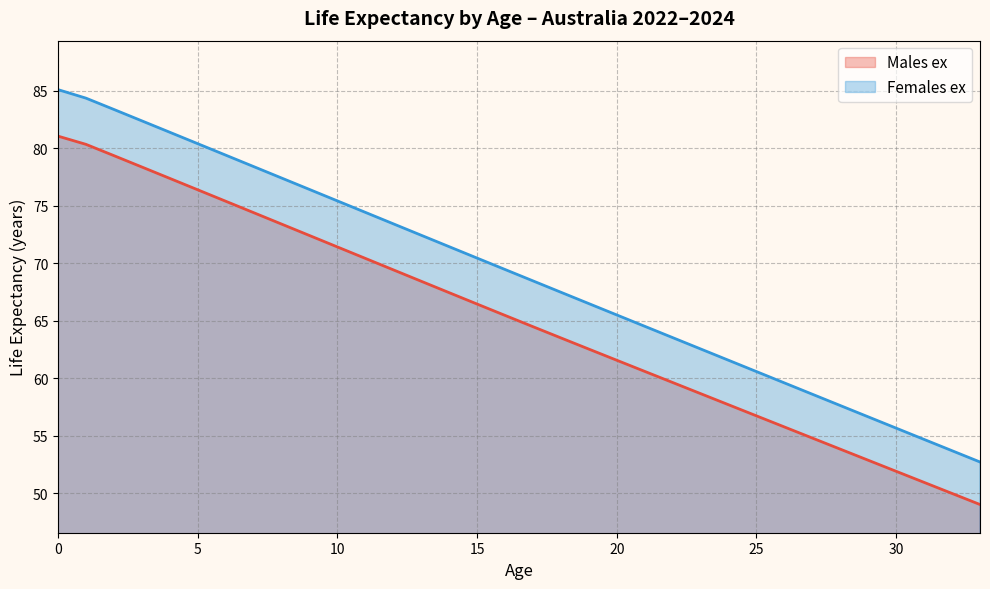

How many lines are shown in the chart?

2